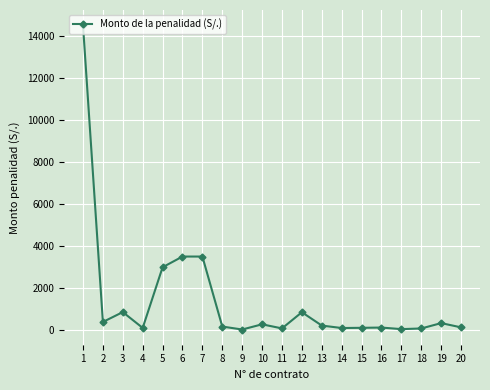

Read the value at 10.

284.2